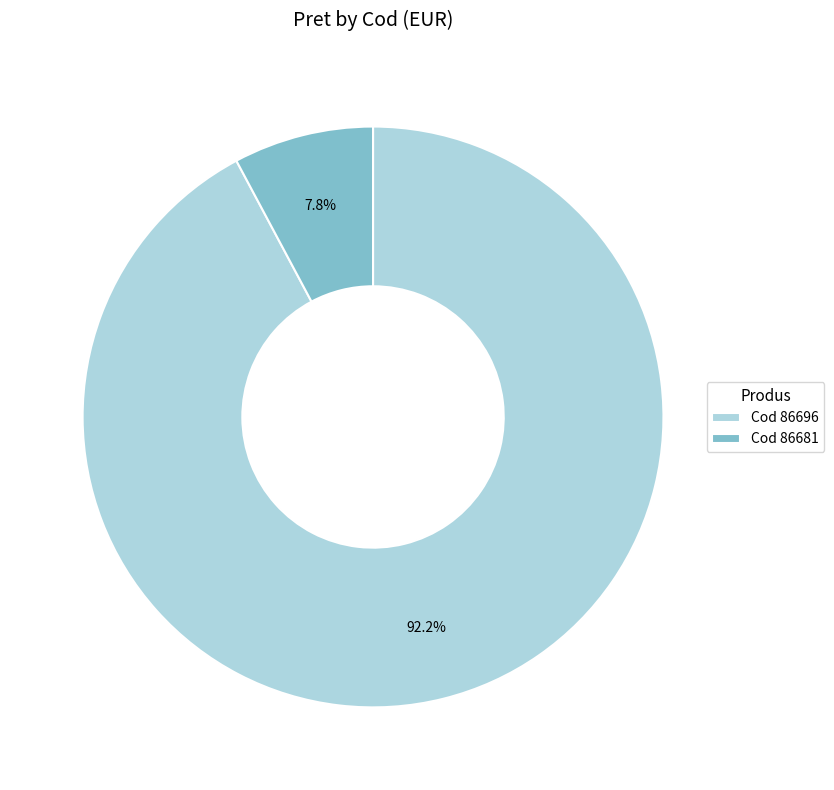

Which category accounts for the majority?

Cod 86696